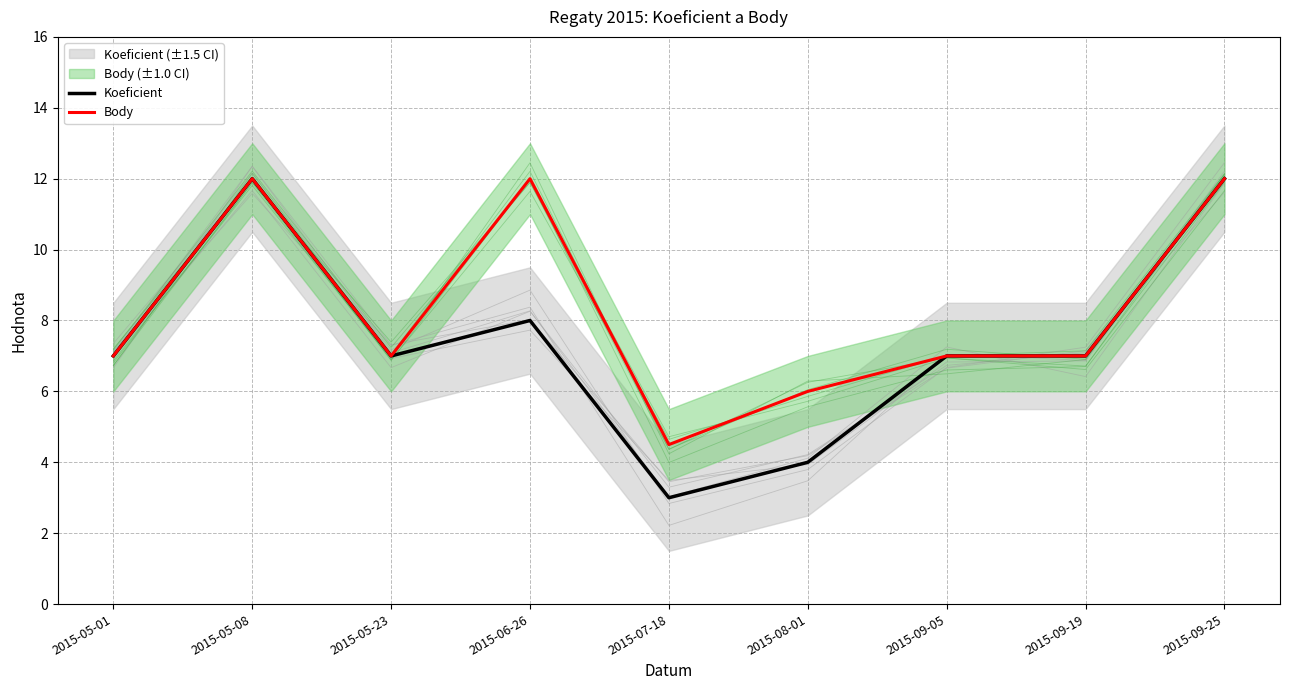

True or false: Body and Koeficient intersect in this chart.

False